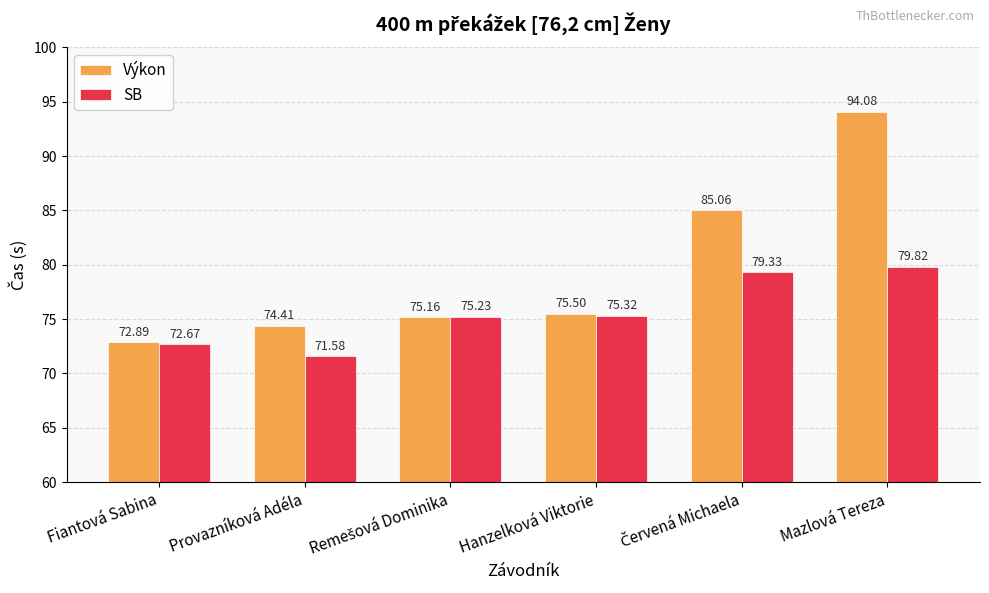

What is the average value of the Výkon series?

79.5